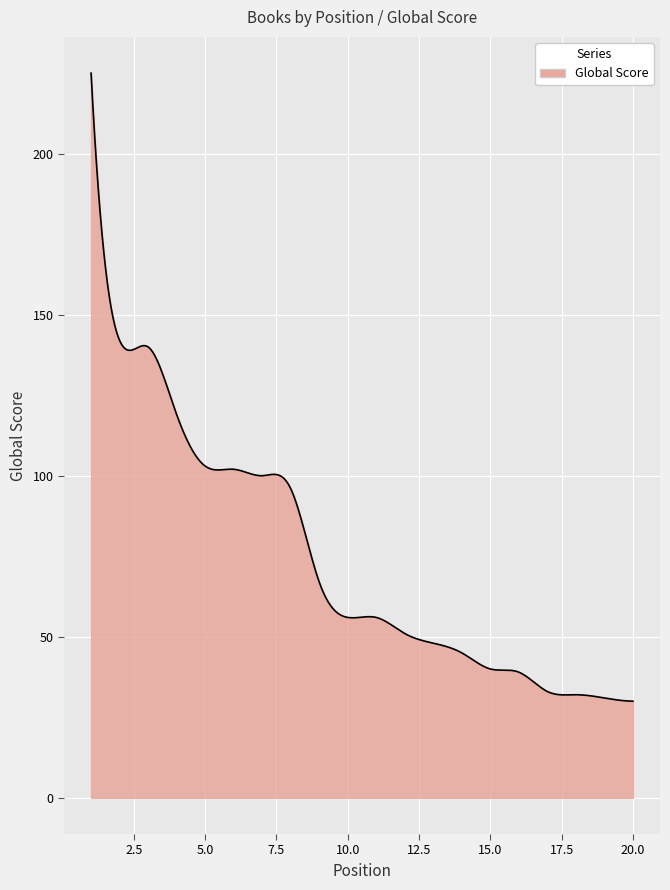

What is the difference between the maximum and minimum values?

195.0